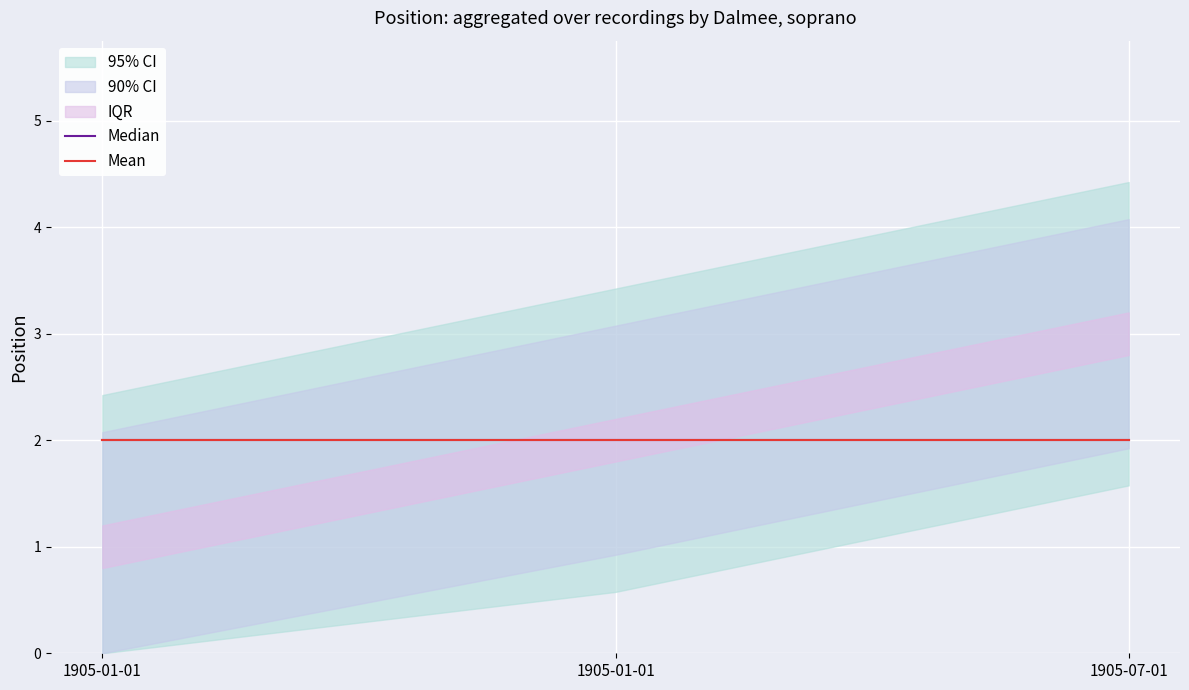

What is the sum of all values?

6